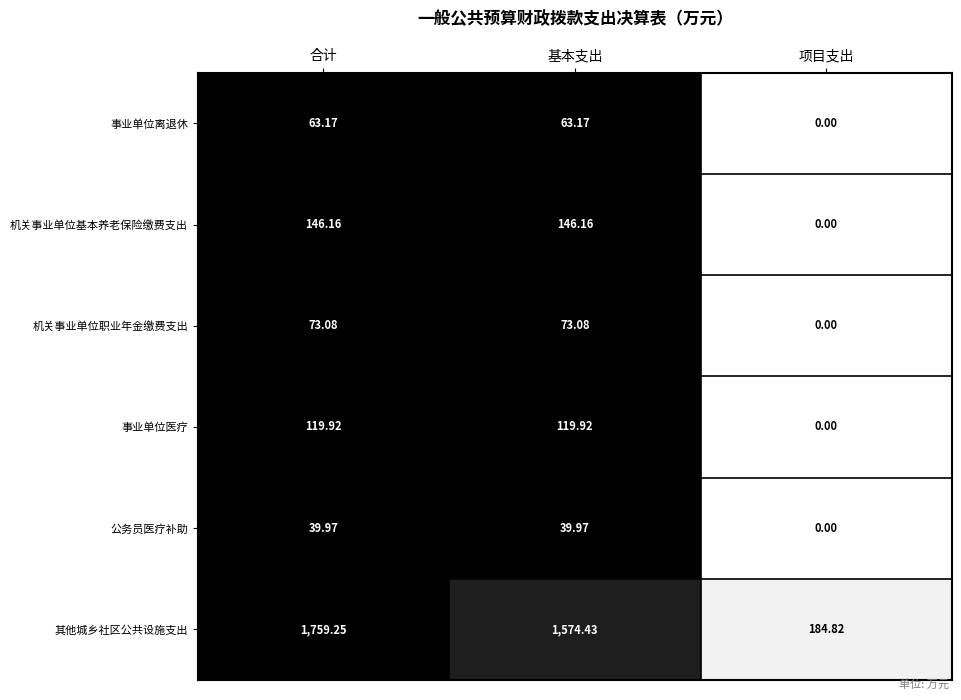

At 基本支出, list the series in order from smallest to largest.

公务员医疗补助, 事业单位离退休, 机关事业单位职业年金缴费支出, 事业单位医疗, 机关事业单位基本养老保险缴费支出, 其他城乡社区公共设施支出